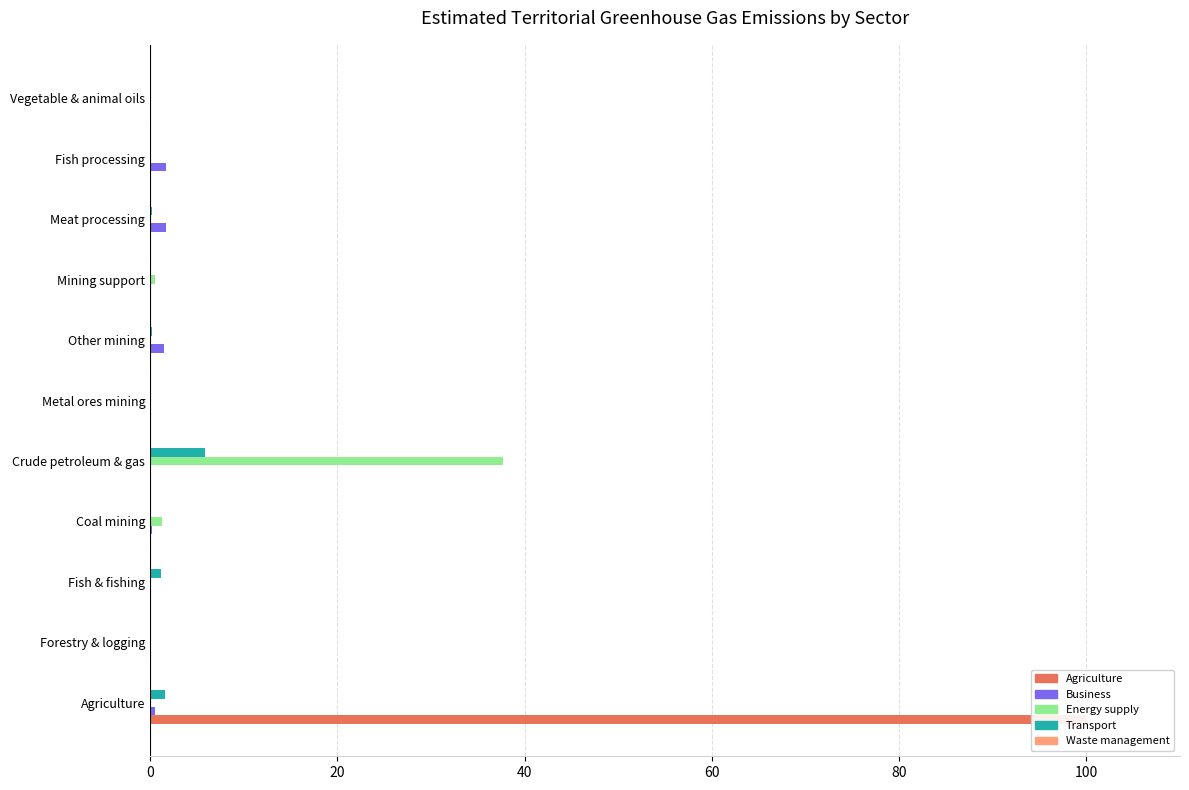

Are the bars horizontal?

Yes